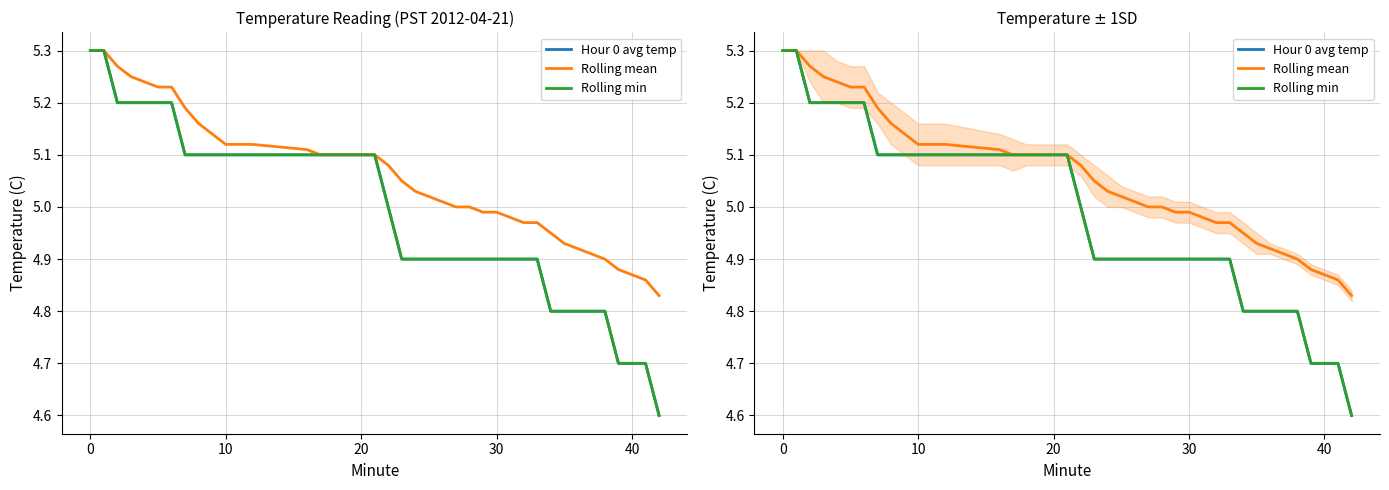

True or false: Rolling mean and Hour 0 avg temp intersect in this chart.

False